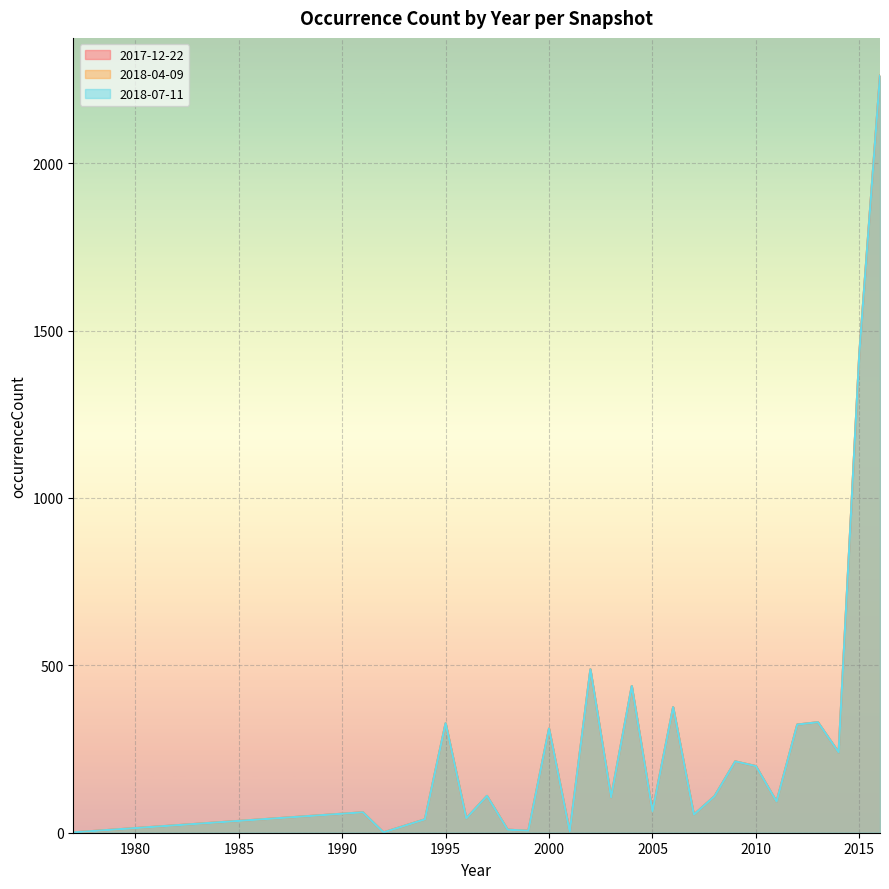

Which series has the largest total across all categories?

2017-12-22